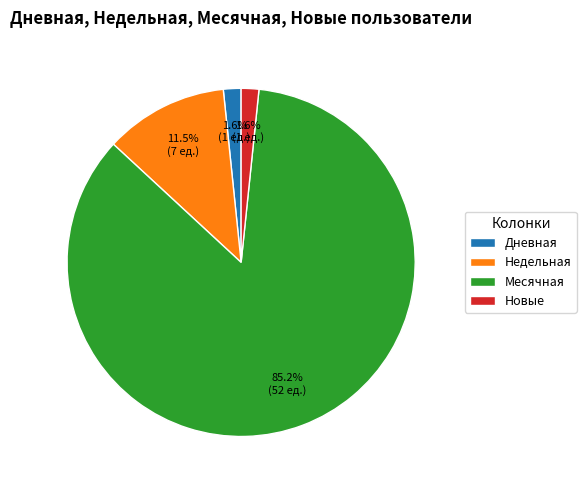

Is there any slice that represents more than half of the pie?

Yes